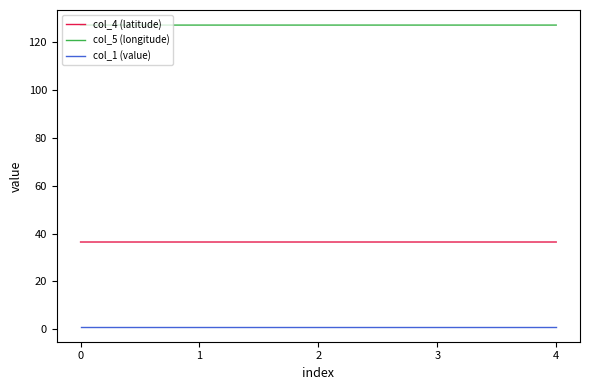

Rank the series by their maximum value, from highest to lowest.

col_5 (longitude), col_4 (latitude), col_1 (value)